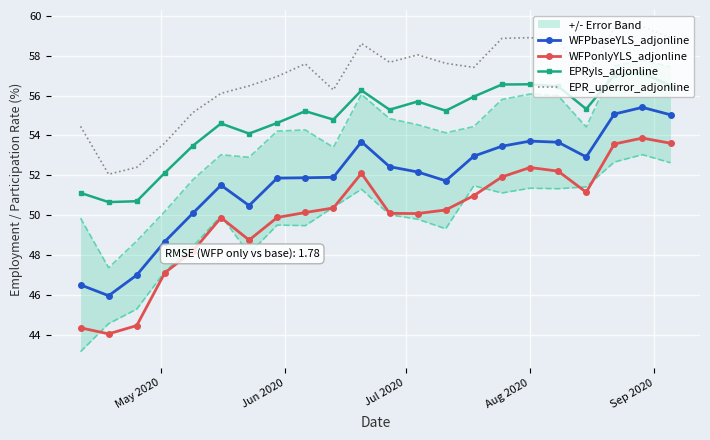

True or false: EPR_uperror_adjonline and WFPonlyYLS_adjonline intersect in this chart.

False